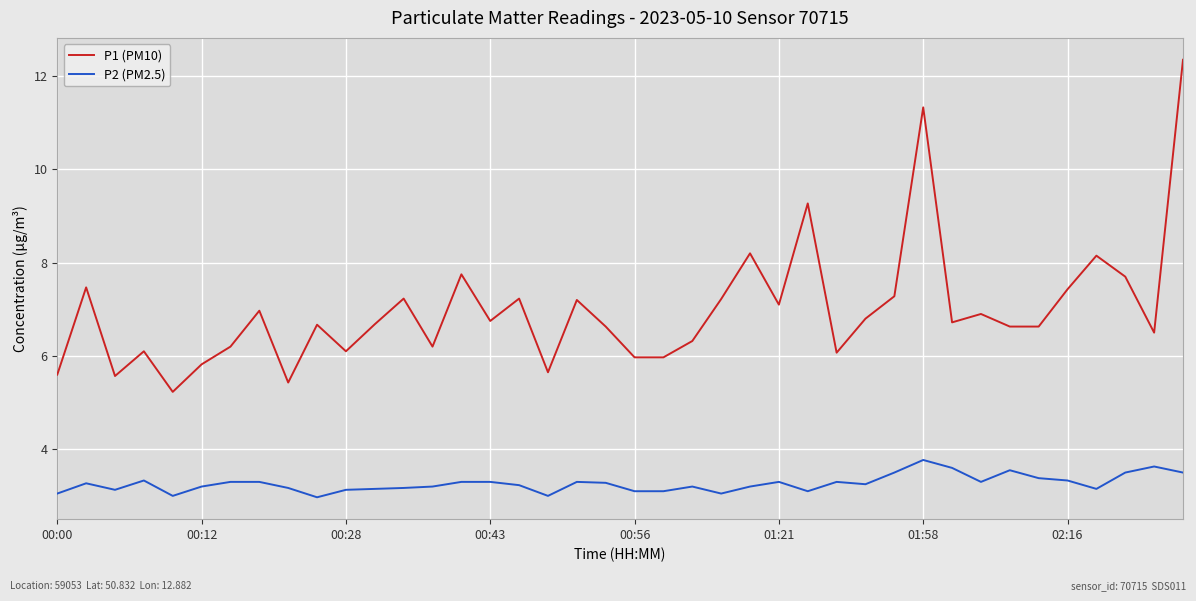

What is the difference between the maximum and minimum values in the P1 (PM10) series?

7.1